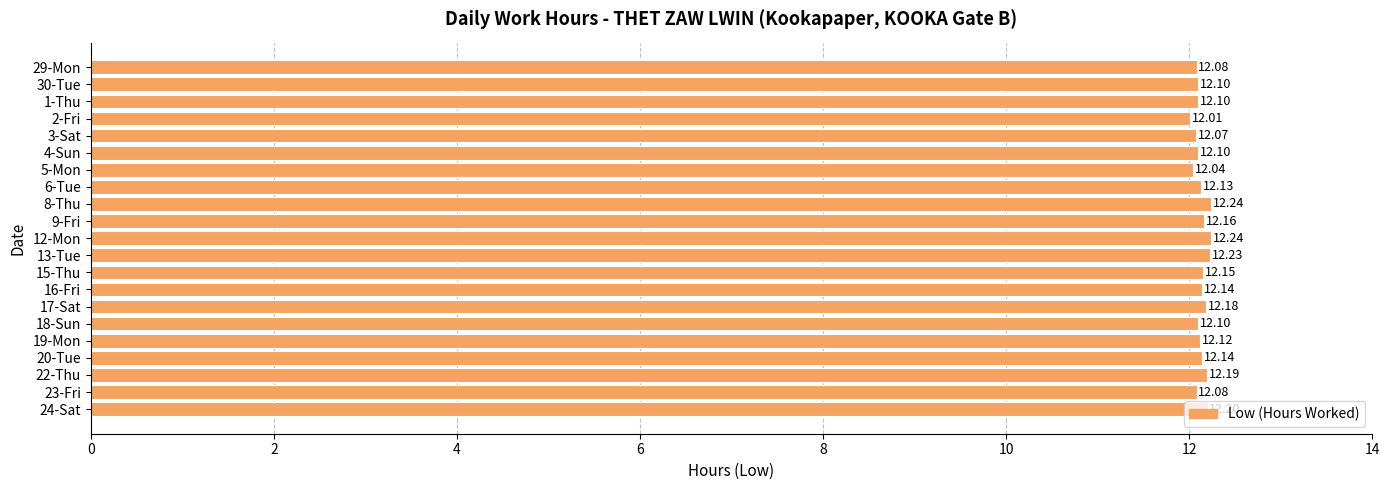

Between 8-Thu and 5-Mon, which is larger?

8-Thu